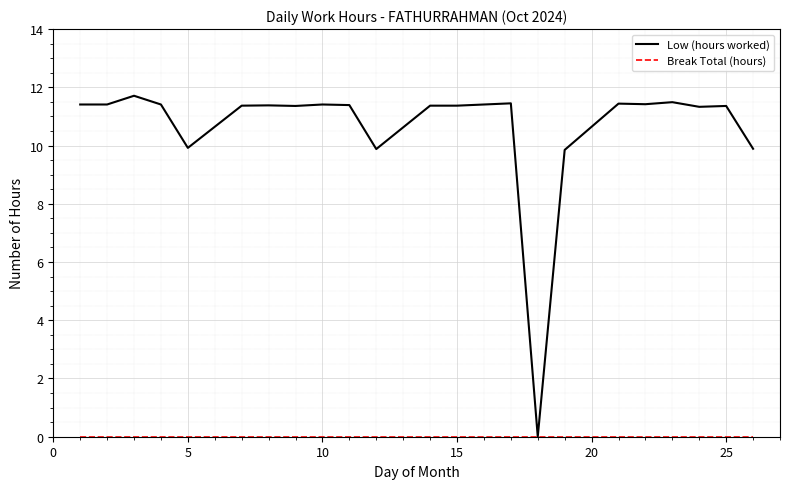

Which series has the largest total across all categories?

Low (hours worked)